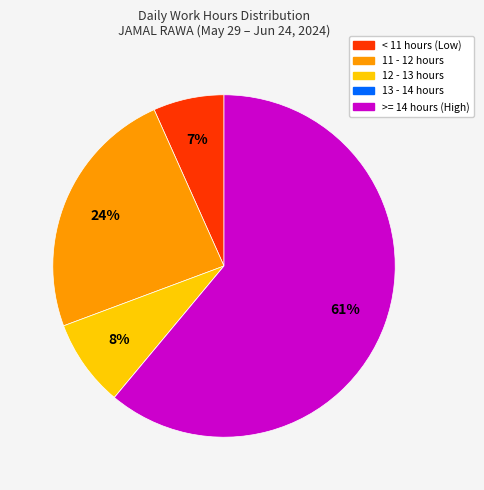

Does any single category account for the majority?

Yes